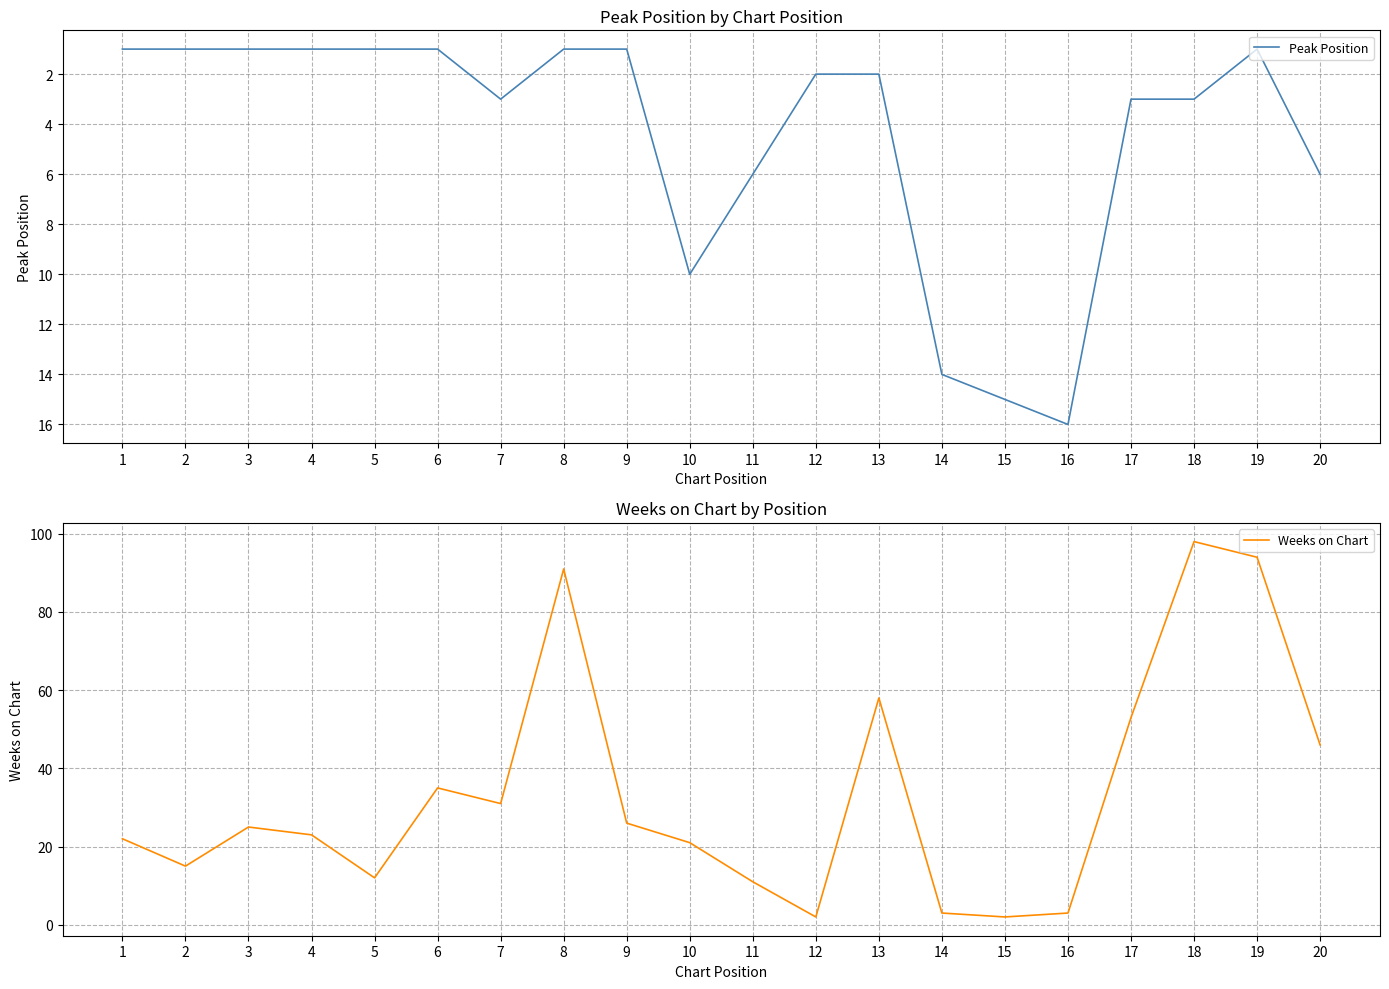

How many interior local peaks does the Peak Position series have?

3